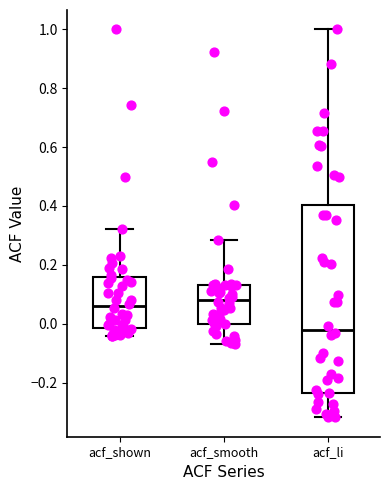

Where does the upper whisker of the box for acf_li end on the y-axis? The values are not printed on the chart, so give them approximately, as read against the axis.

1.00